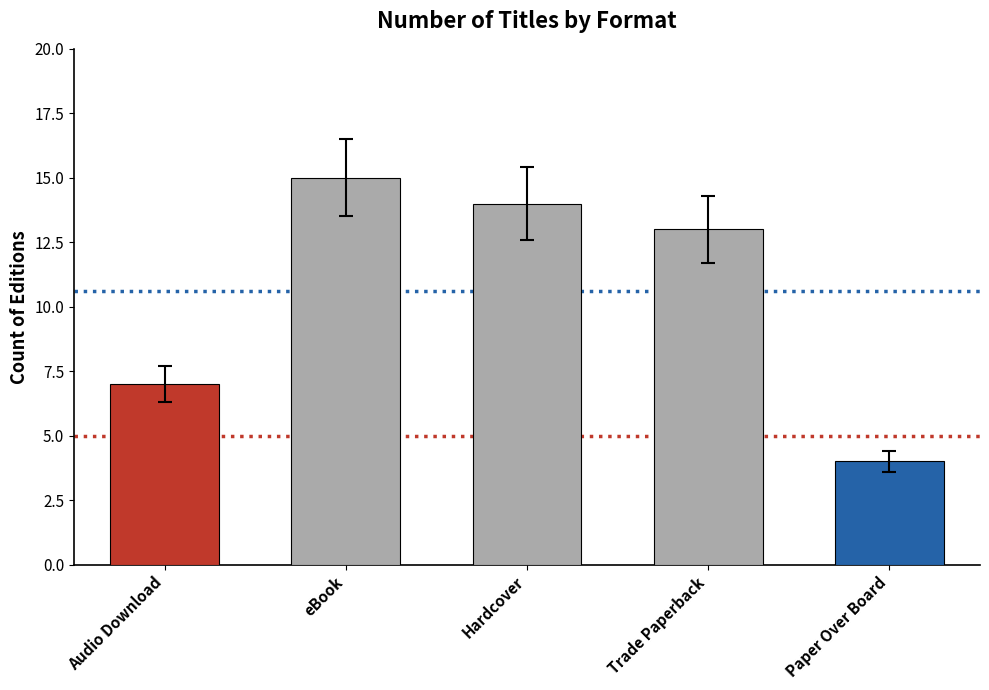

How many values are below 13?

2